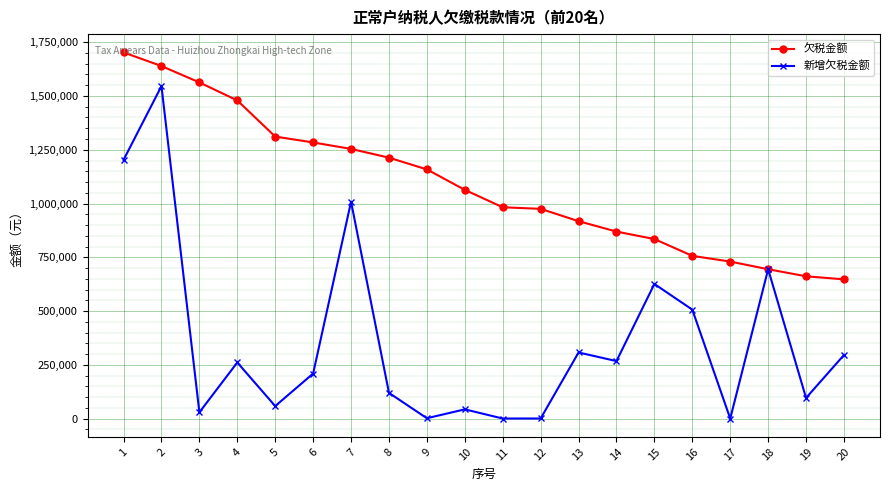

Which series has the largest total across all categories?

欠税金额